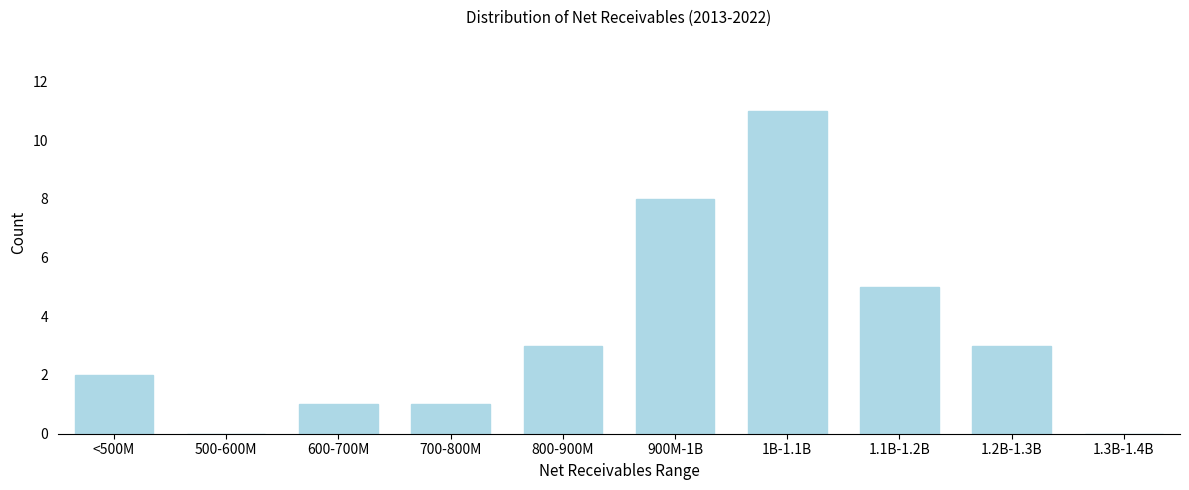

Reading left to right, what are all the values shown in this chart?

<500M=2	500-600M=0	600-700M=1	700-800M=1	800-900M=3	900M-1B=8	1B-1.1B=11	1.1B-1.2B=5	1.2B-1.3B=3	1.3B-1.4B=0